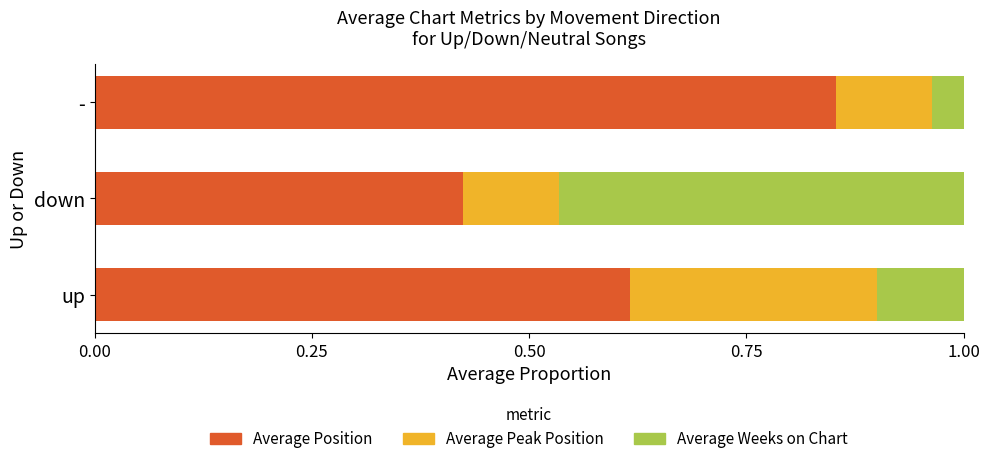

Which category has the lowest value in the Average Position series?

down